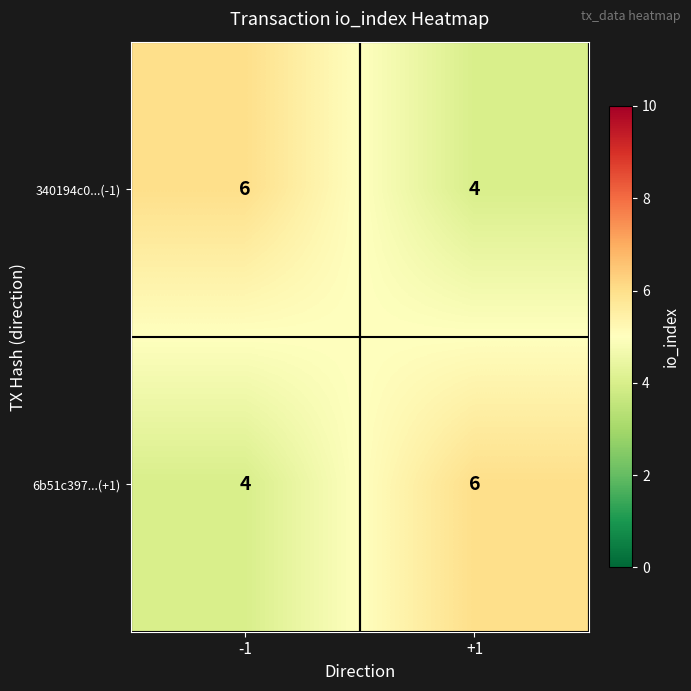

Is the value of 6b51c397...(+1) at -1 greater than the value of 340194c0...(-1) at -1?

No